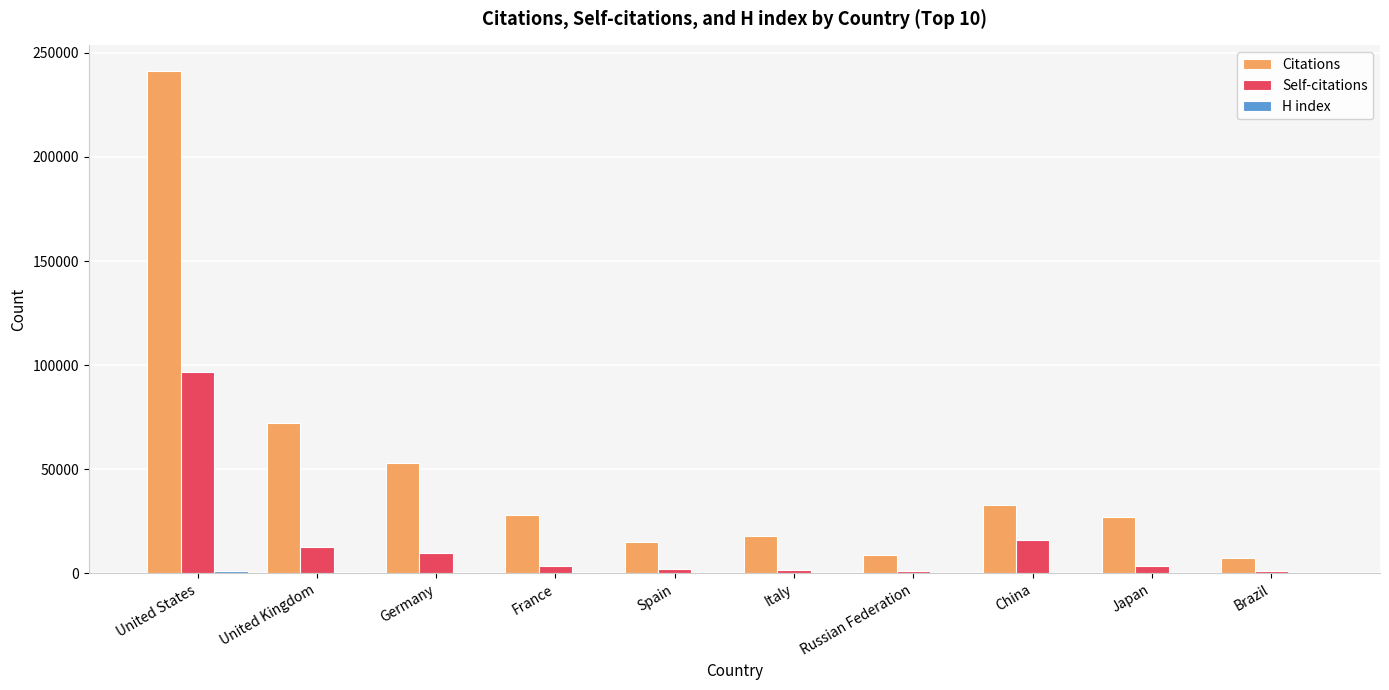

What is the sum of all Citations values?

503201